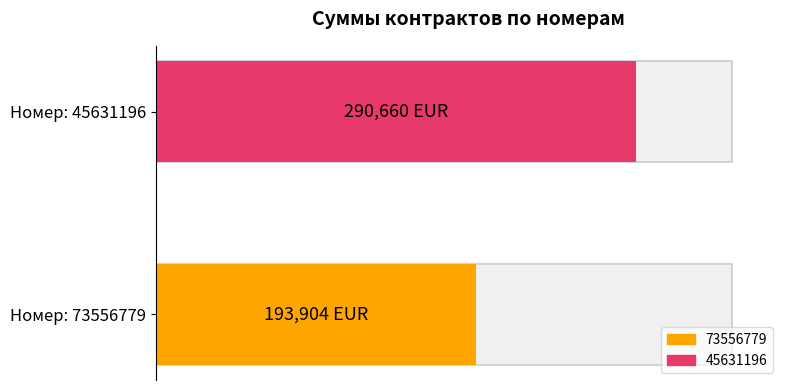

Read the value at 73556779.

193904